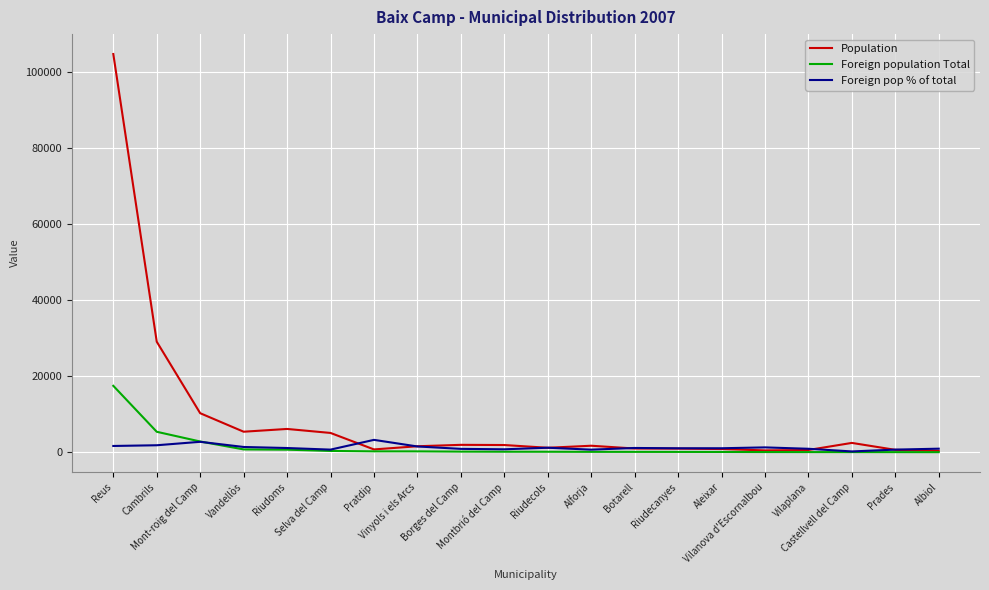

What are all the series names shown in the legend?

Population, Foreign population Total, Foreign pop % of total